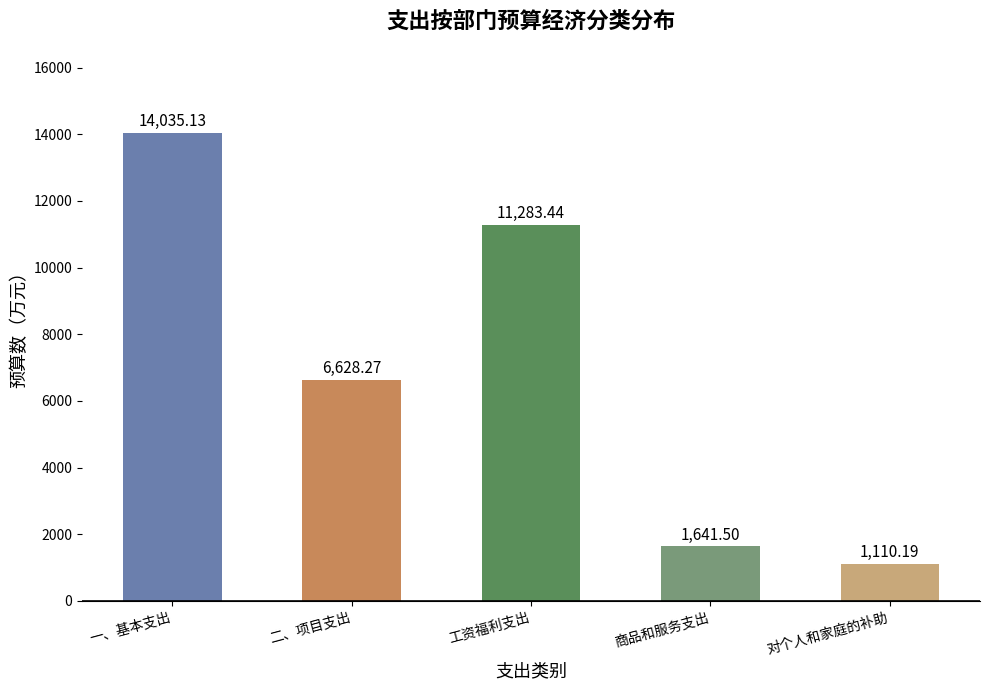

Reading right to left, transcribe all the data shown in this chart.

对个人和家庭的补助=1110.2	商品和服务支出=1641.5	工资福利支出=11283.4	二、项目支出=6628.3	一、基本支出=14035.1